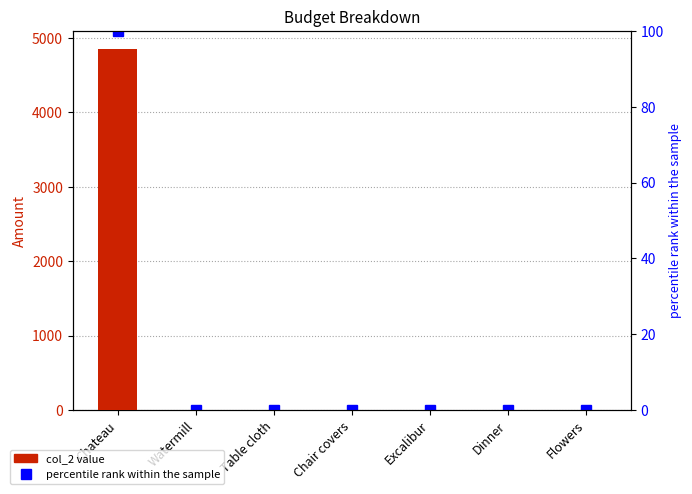

Reading left to right, what are all the values shown in this chart?

col_2: Chateau=4850	Watermill=0	Table cloth=0	Chair covers=0	Excalibur=0	Dinner=0	Flowers=0
percentile rank within the sample: Chateau=100	Watermill=0	Table cloth=0	Chair covers=0	Excalibur=0	Dinner=0	Flowers=0